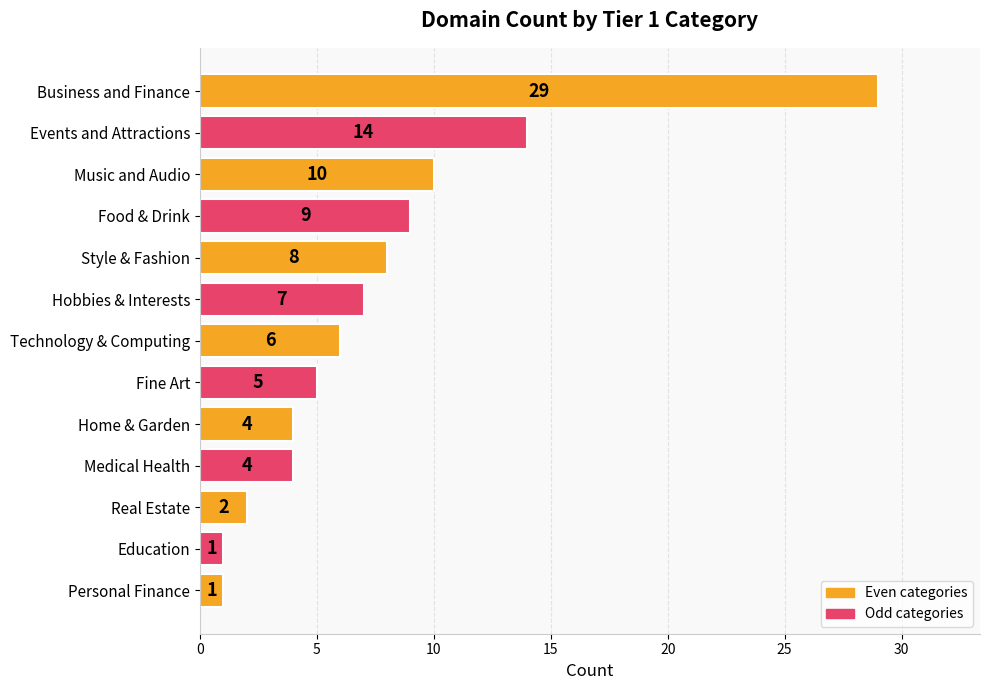

What is the difference between the maximum and second lowest values?

28